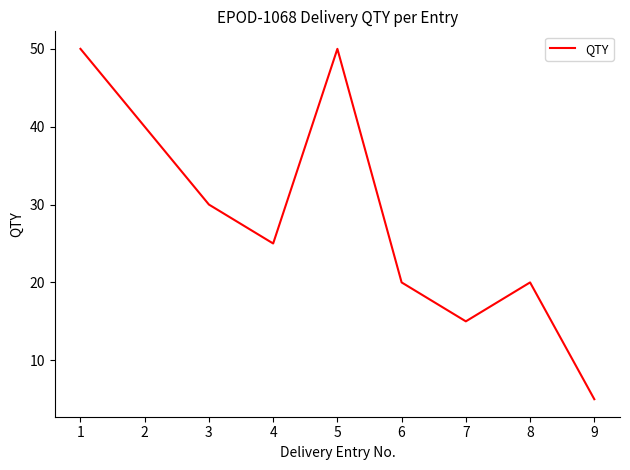

The chart shows a value of 50 at 1. True or false?

True